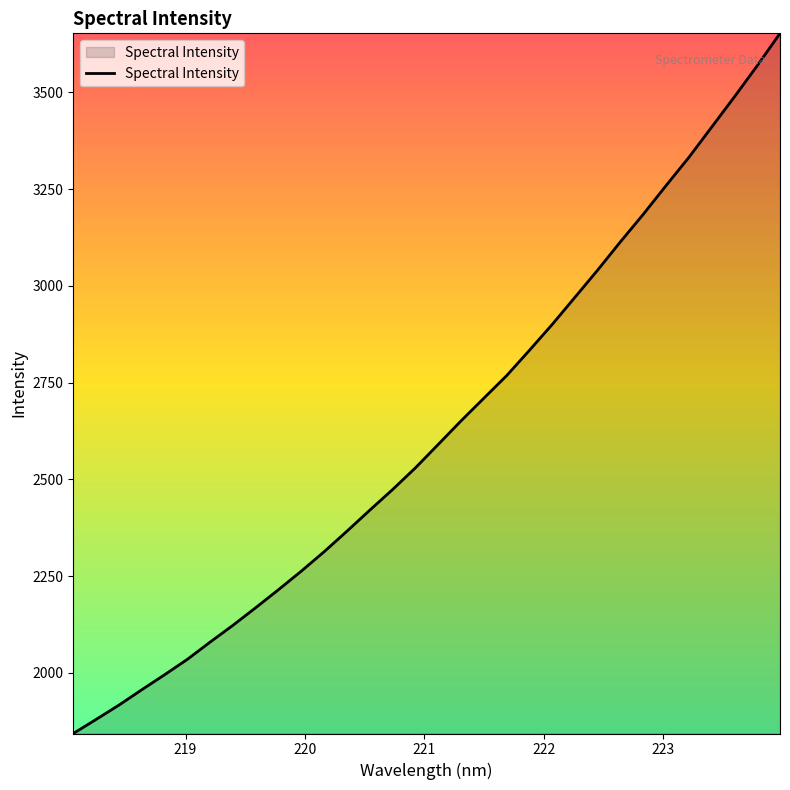

What is the minimum value shown in the chart?

1843.3